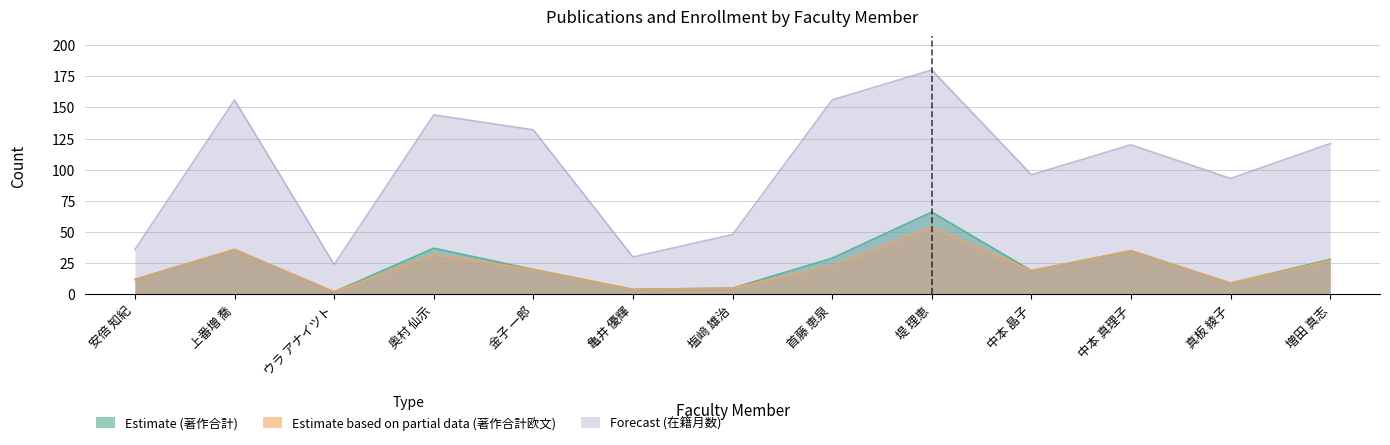

True or false: Estimate based on partial data (著作合計欧文) and Estimate (著作合計) cross at least once.

False